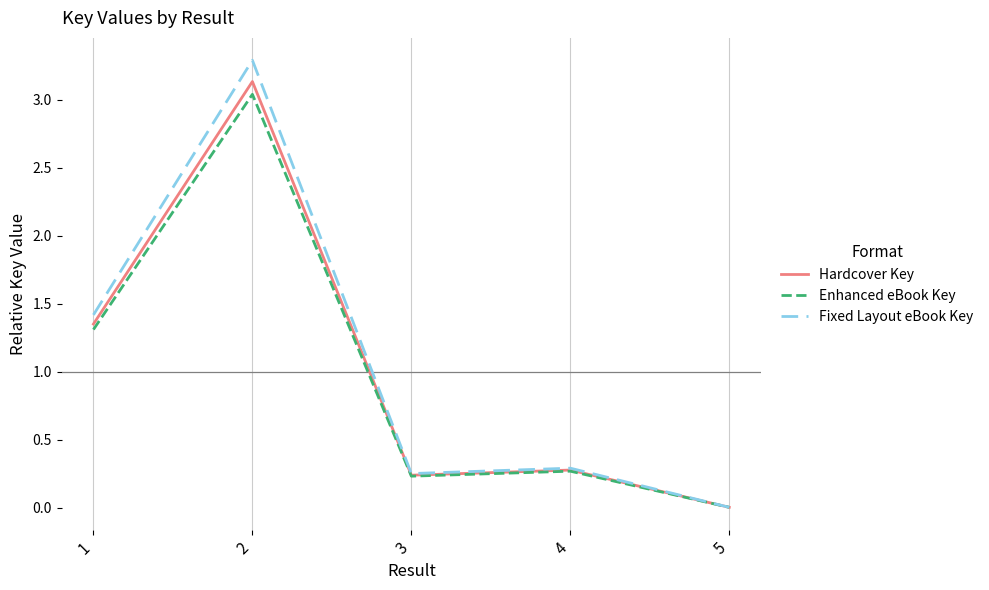

The Hardcover Key series shows 0.3 at 4. True or false?

True